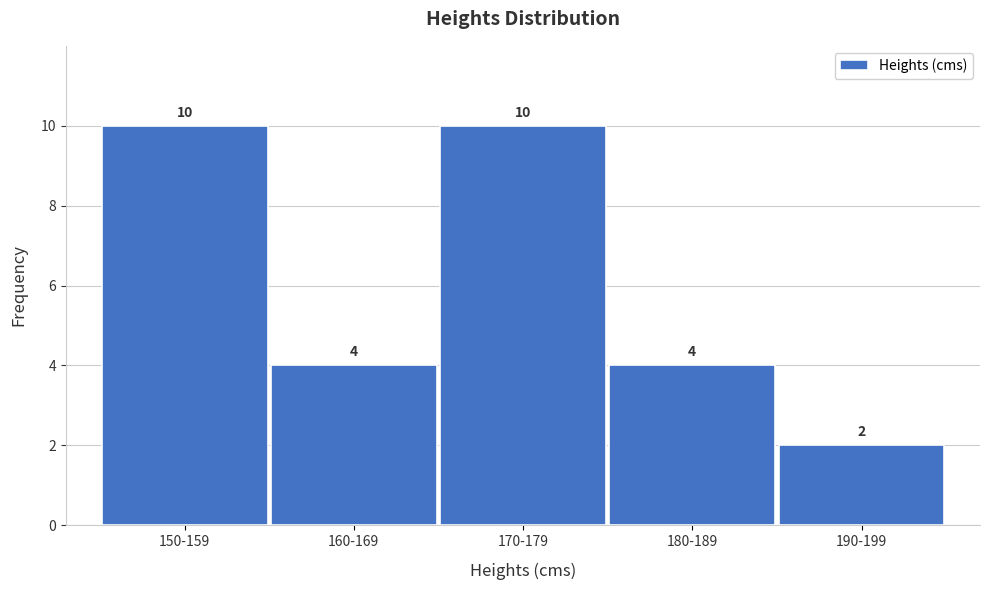

Reading left to right, what are all the values shown in this chart?

10	4	10	4	2